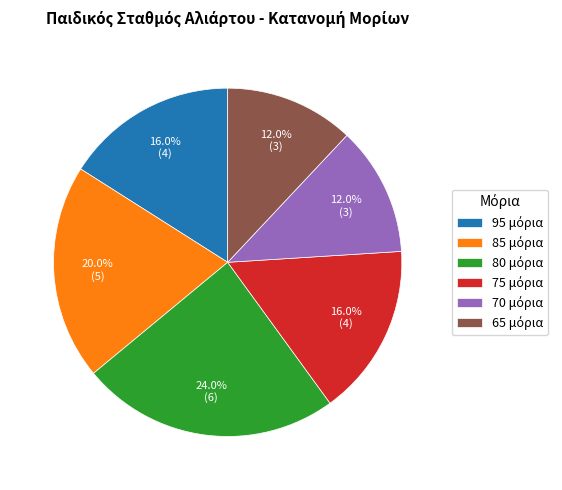

Is there any slice that represents more than half of the pie?

No